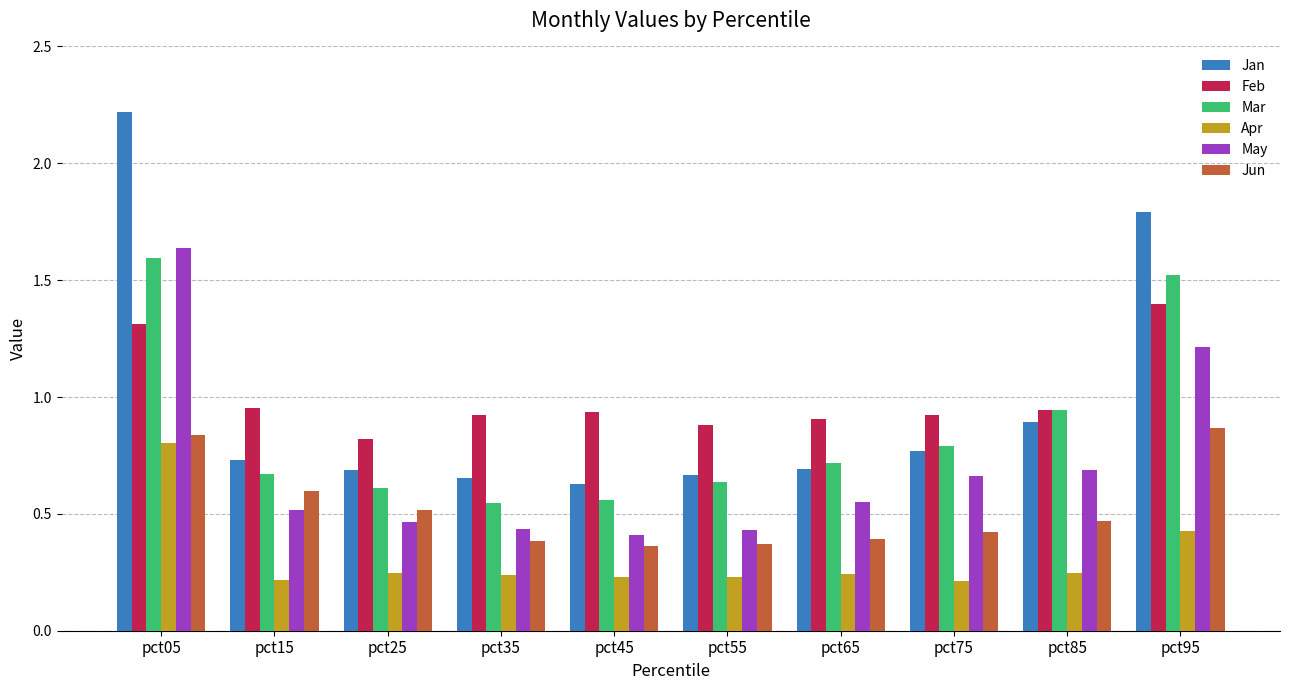

What is the sum of all Mar values?

8.6